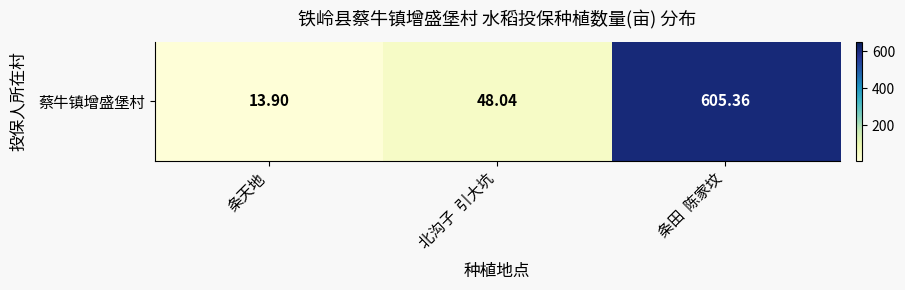

What is the change in value from 条天地 to 北沟子  引大坑?

+34.1